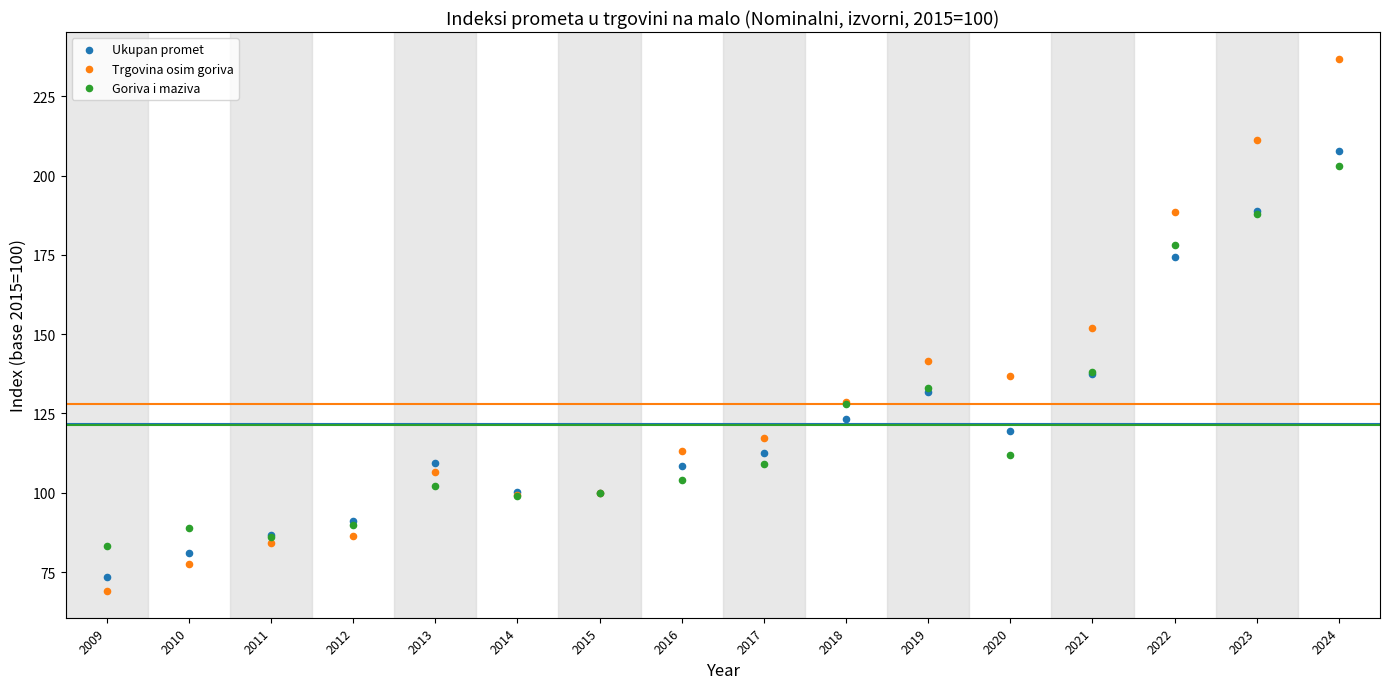

Which series contains the highest Y value?

Trgovina osim goriva